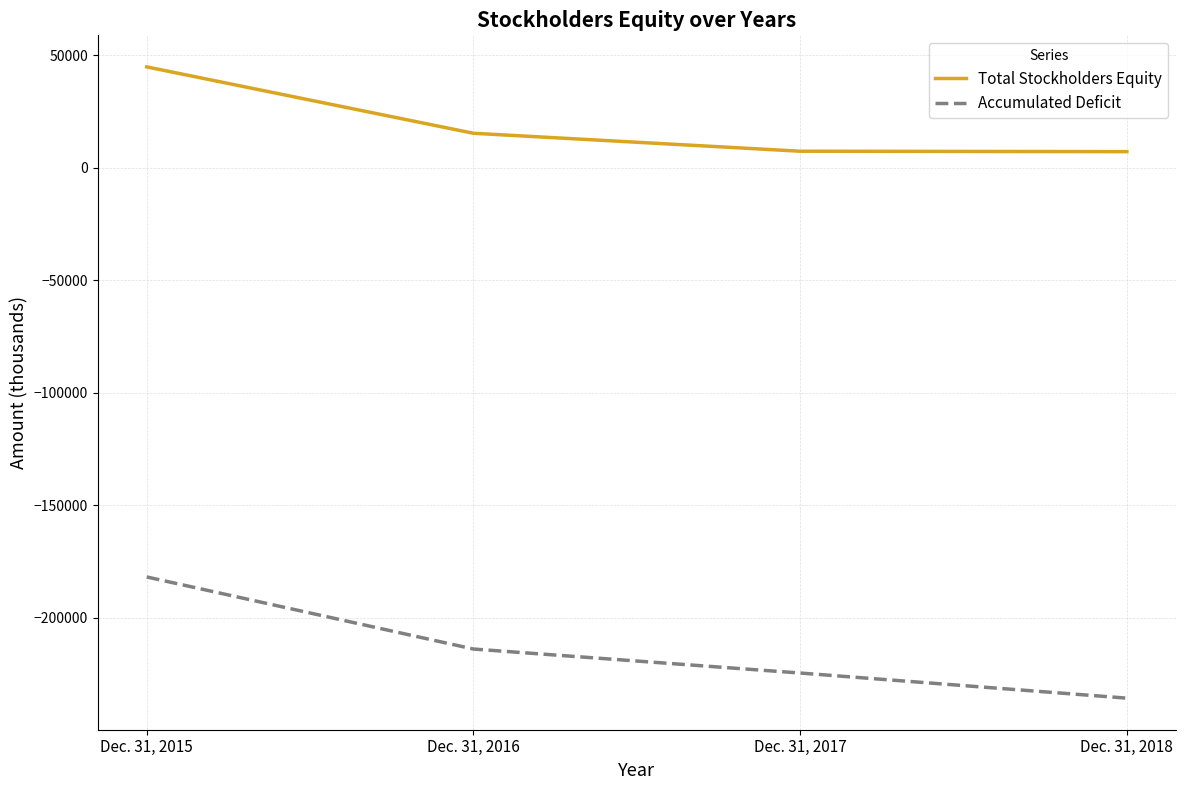

True or false: Total Stockholders Equity and Accumulated Deficit intersect in this chart.

False